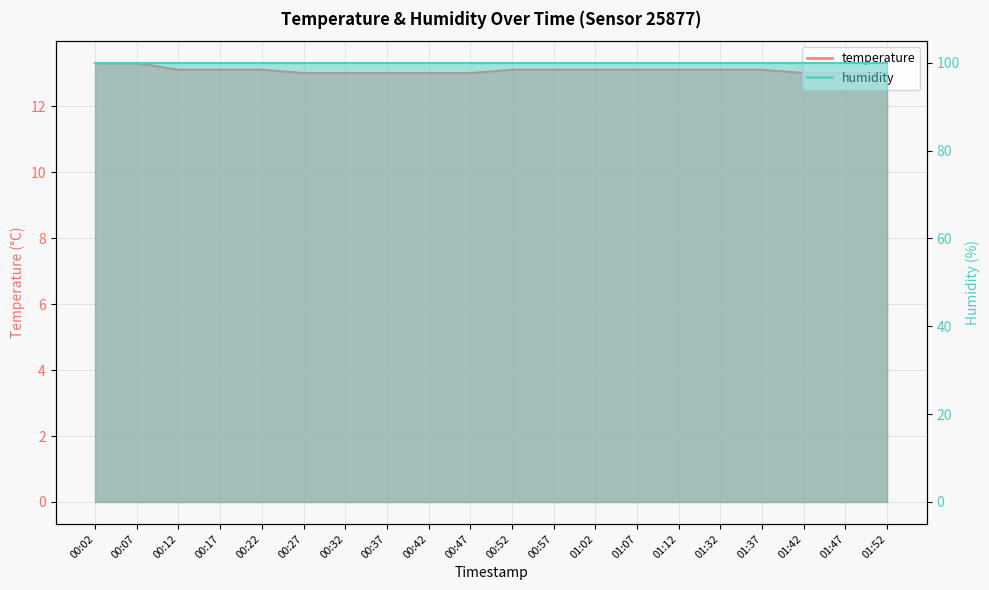

What is the sum of all values?

261.6